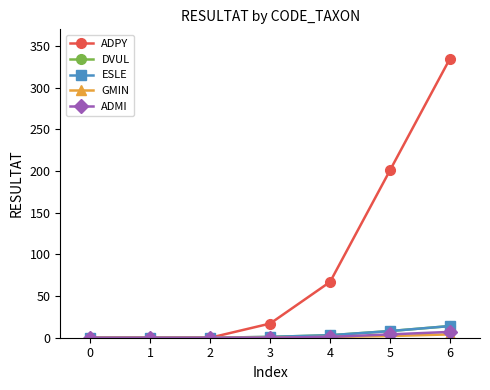

Is this an area chart (filled region under the line)?

No